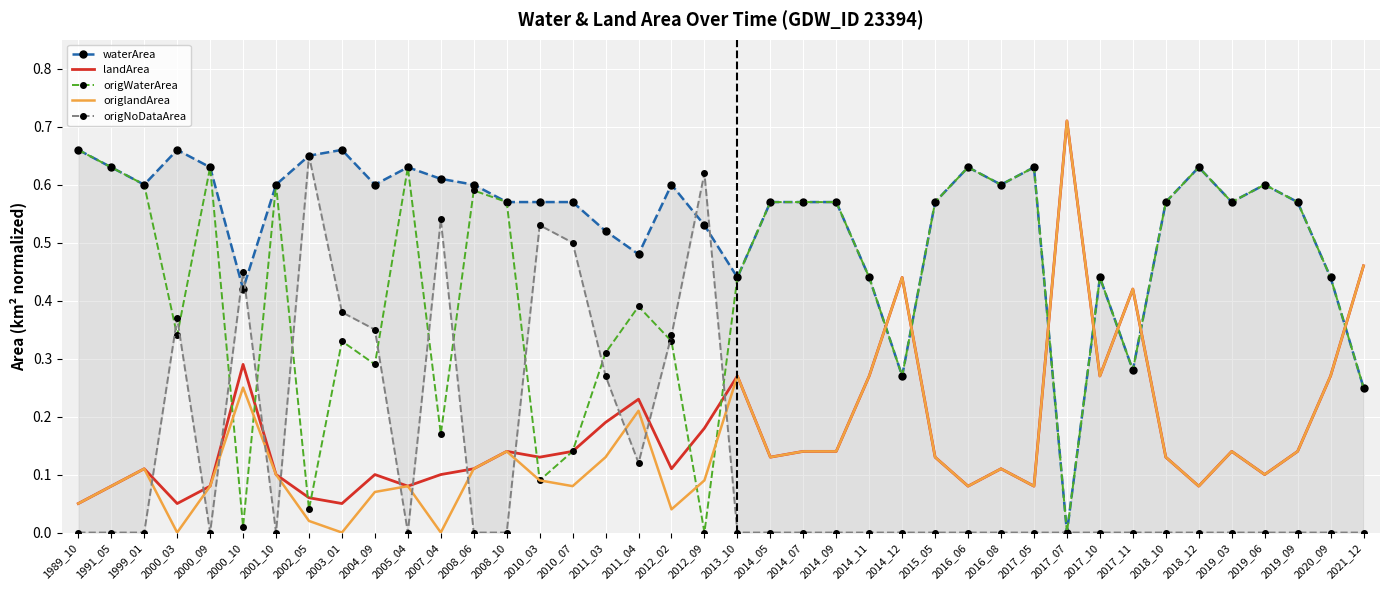

The value of origlandArea at 2008_06 is 0.0. True or false?

False